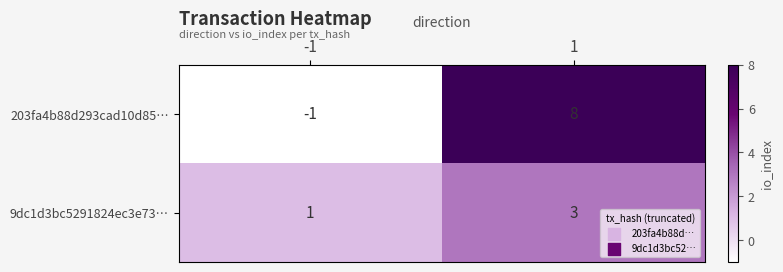

At which category is the sum across all series the highest?

1